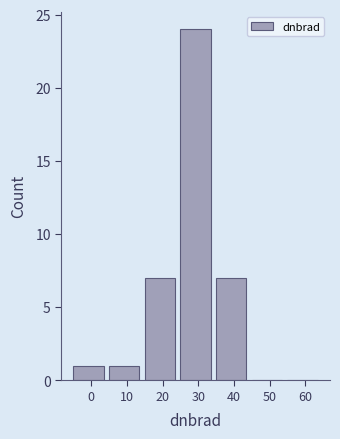

Reading left to right, extract all data points from this chart.

0=1	10=1	20=7	30=24	40=7	50=0	60=0